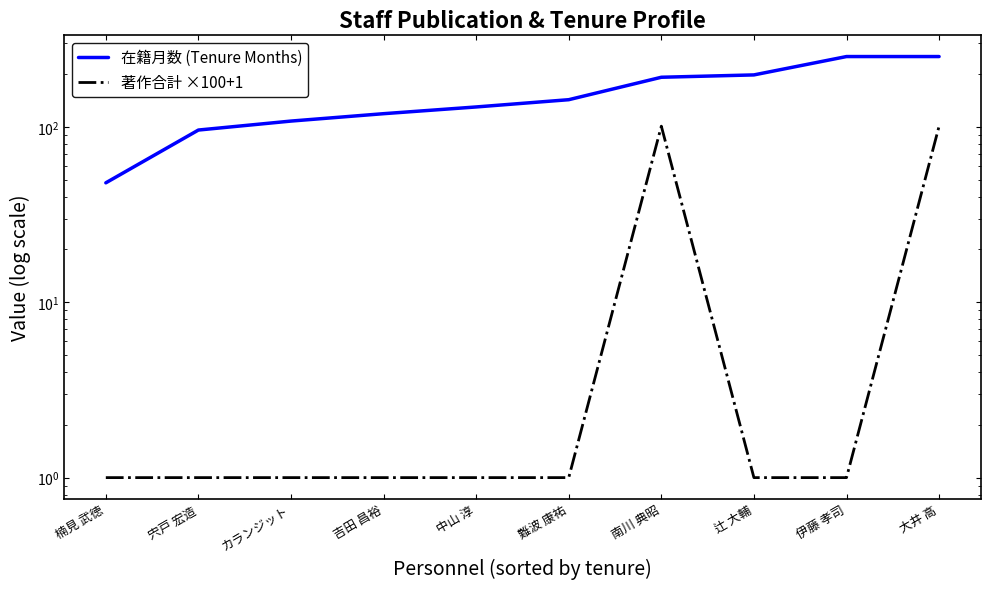

How many lines are shown in the chart?

2